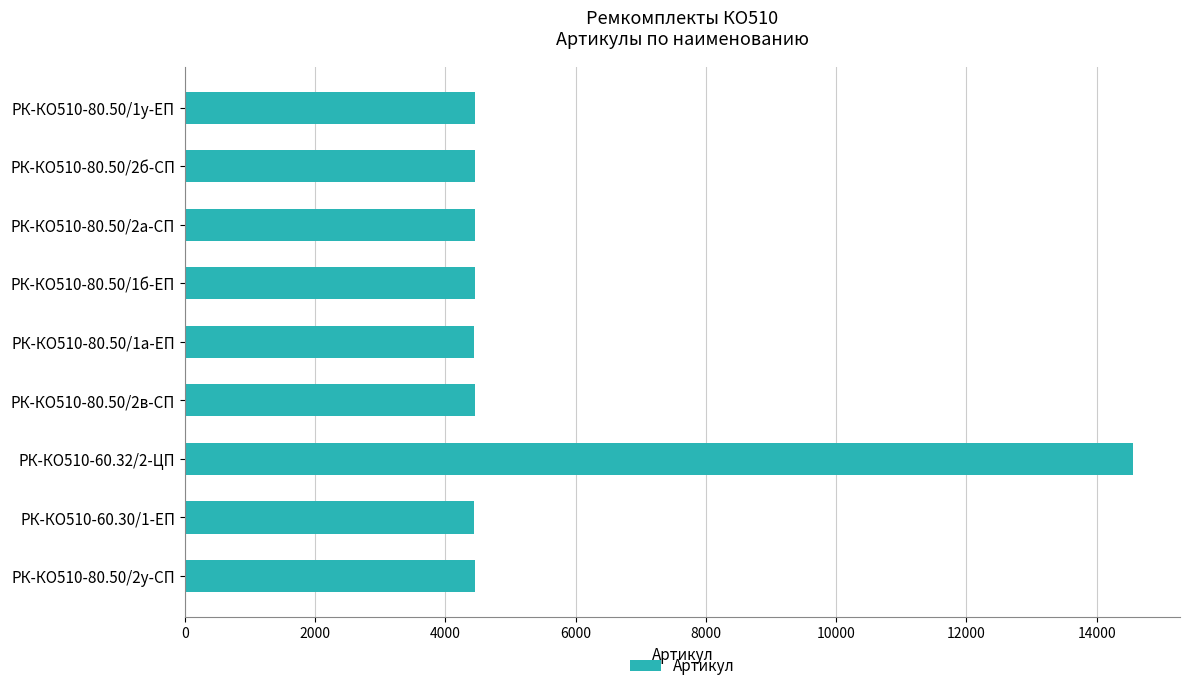

What is the ratio of the value at РК-КО510-80.50/2в-СП to the value at РК-КО510-60.30/1-ЕП?

1.0